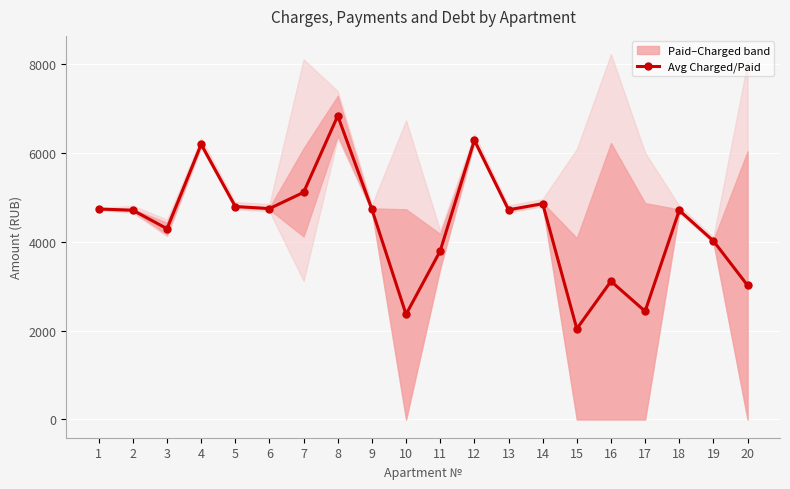

Read the value at 6.

4743.7